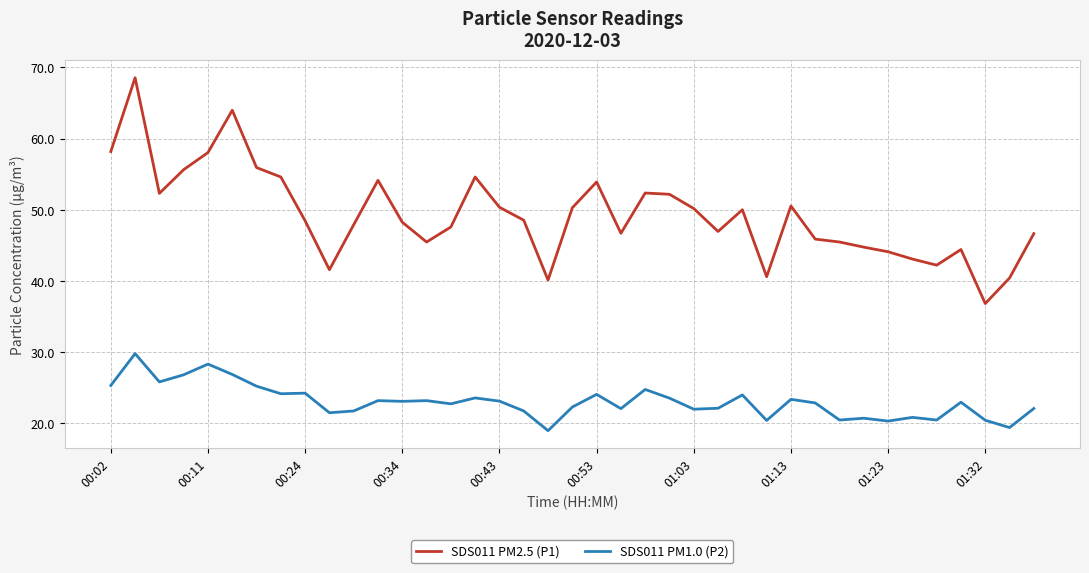

What is the difference between the maximum and minimum values in the SDS011 PM2.5 (P1) series?

31.7